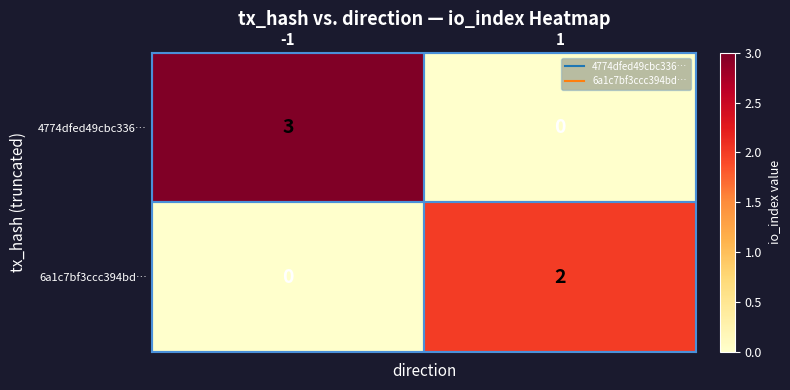

Which series has the largest total across all categories?

4774dfed49cbc336…